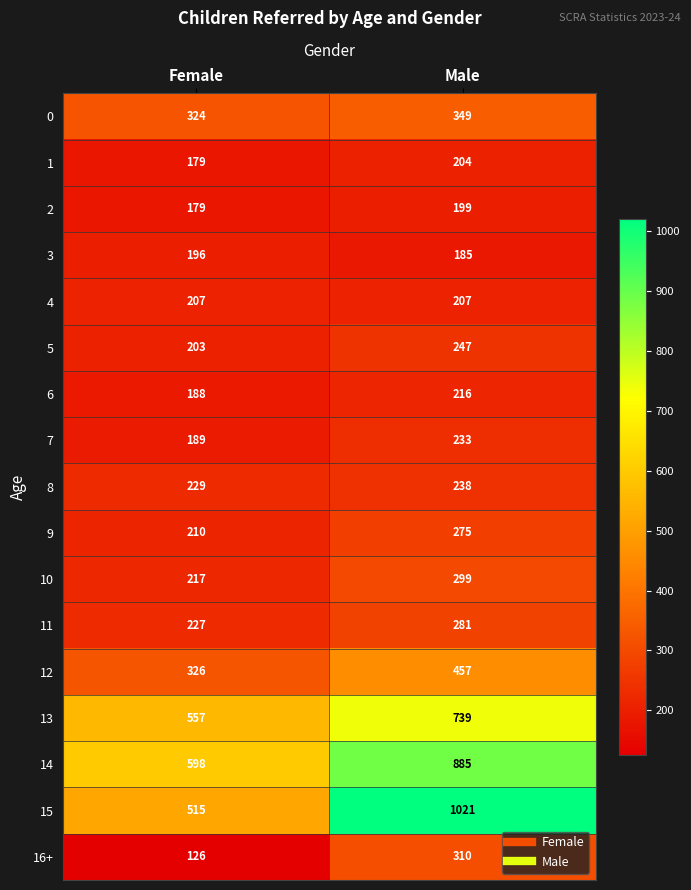

What is the total value across all series at Male?

6345